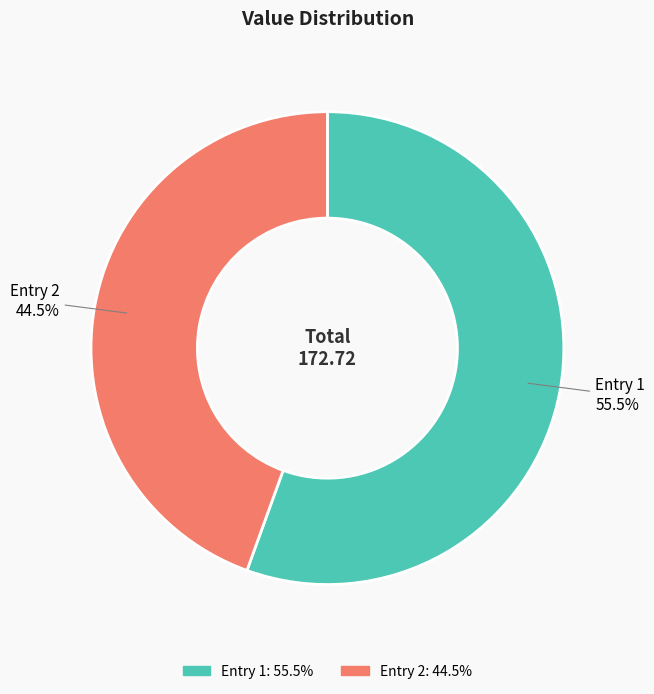

Which category has the biggest portion of the pie?

Entry 1